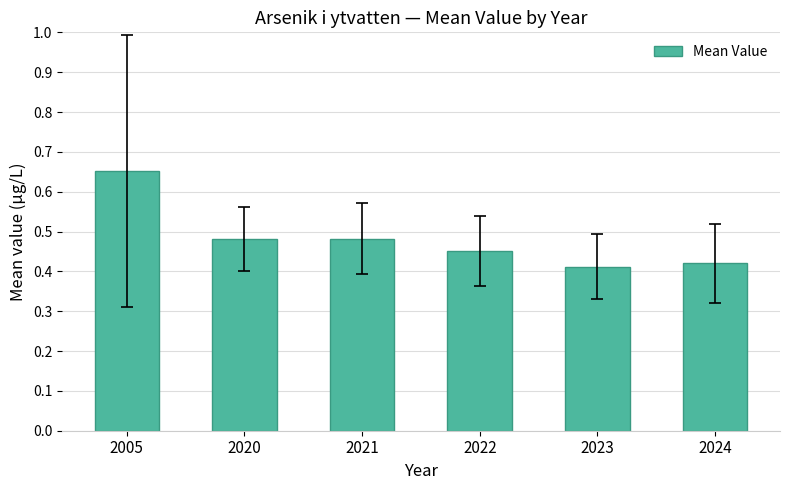

Between 2005 and 2021, which is larger?

2005